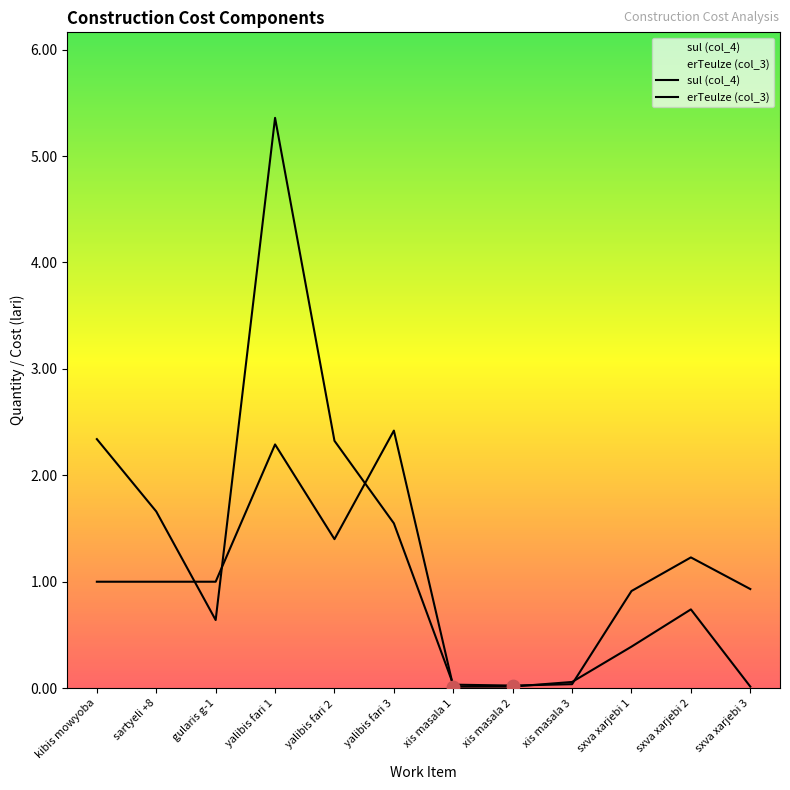

Which series has the largest Y range (max minus min)?

sul (col_4)